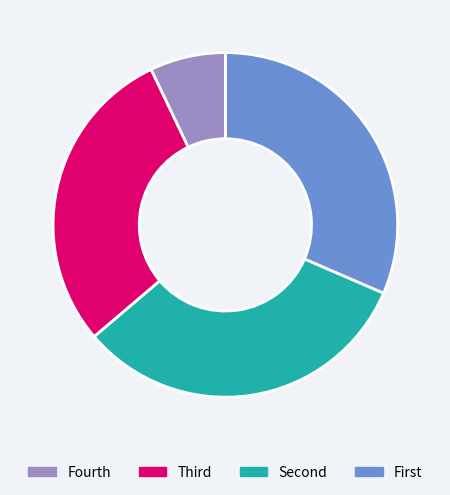

Is there any slice that represents more than half of the pie?

No